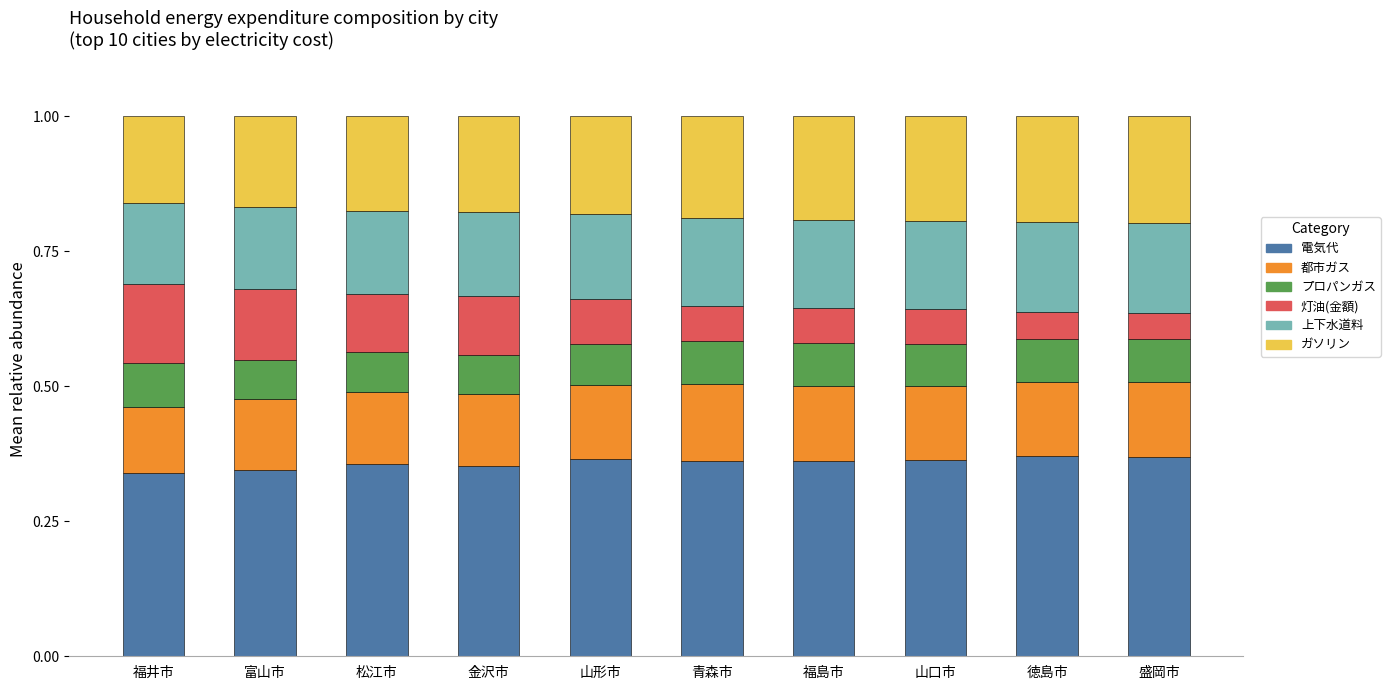

What is the sum of all 都市ガス values?

1.3